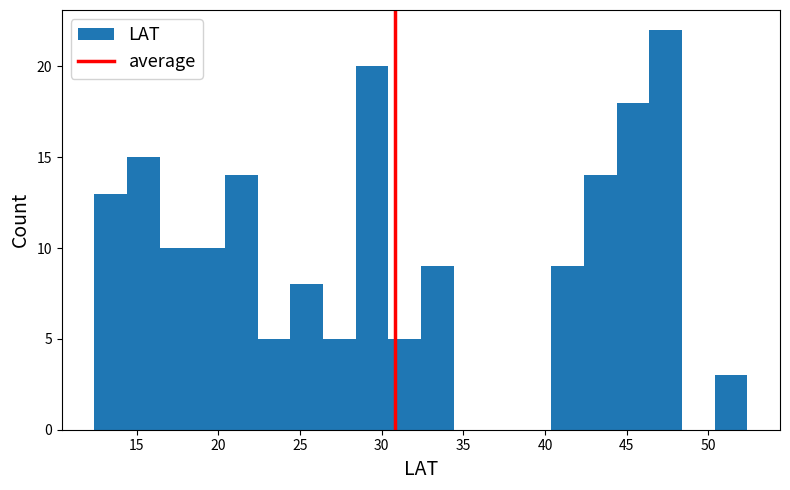

Over which range of the x-axis is the bar tallest?

46.4 to 48.4